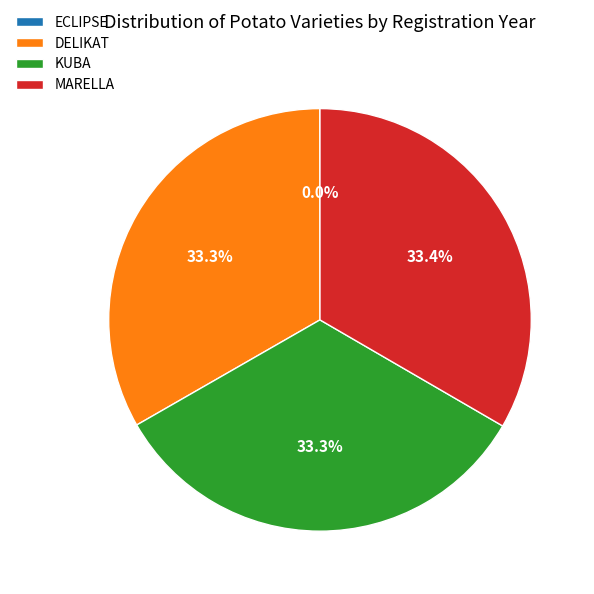

Combined, do KUBA and MARELLA account for over 50%?

Yes